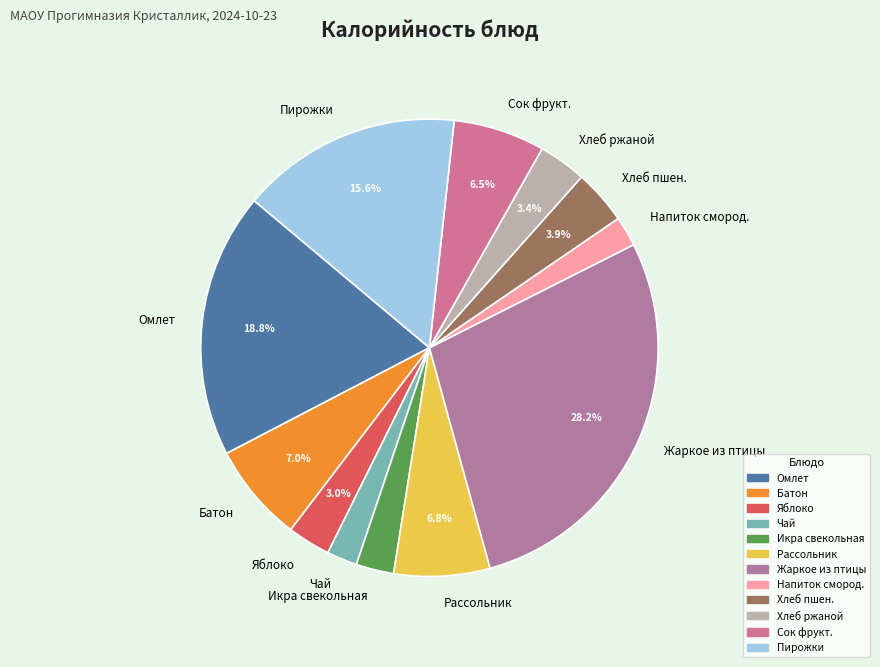

Is Яблоко the majority of the pie?

No